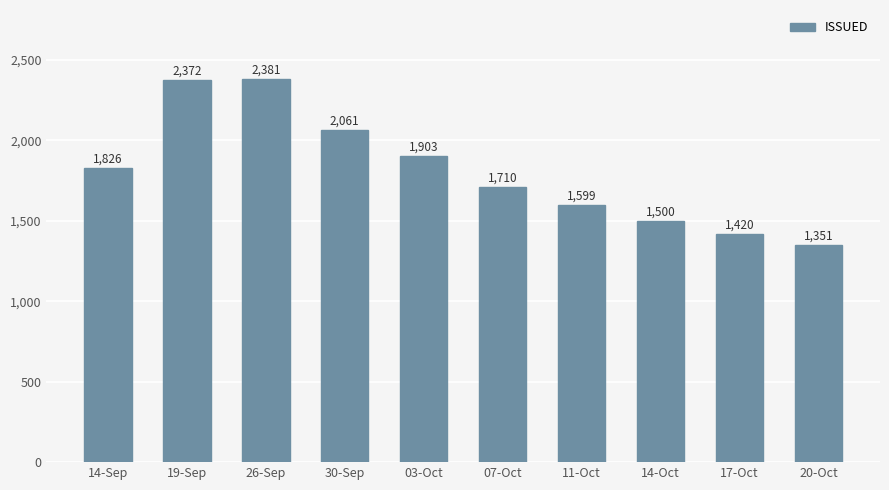

True or false: the data shows 2548 at 17-Oct.

False